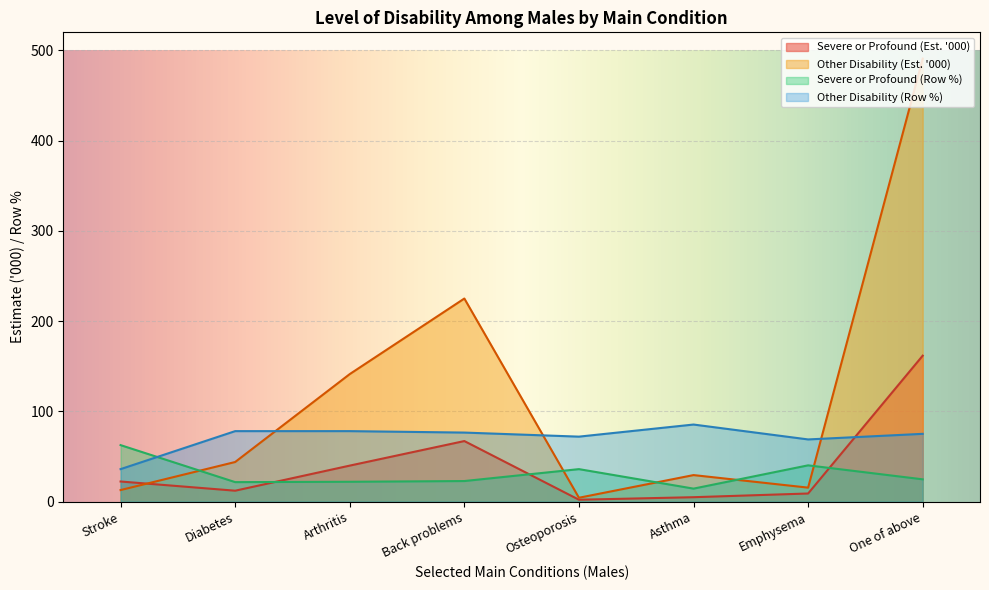

After their last crossing, which series has the higher values: Severe or Profound (Estimate '000) or Other Disability (Estimate '000)?

Other Disability (Estimate '000)